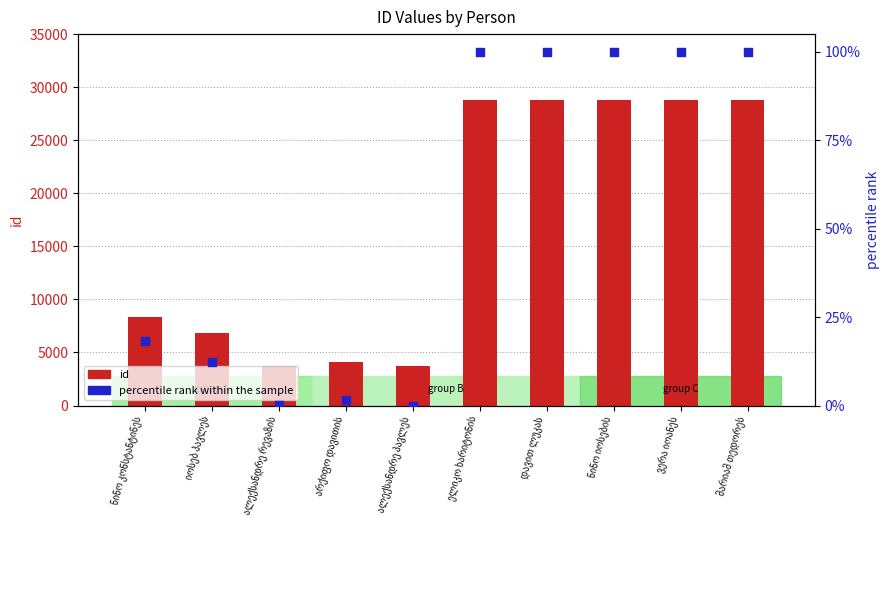

Is the value of percentile rank within the sample at მარიამ თედორეს greater than the value of id at ალექსანდრე რევაზის?

No